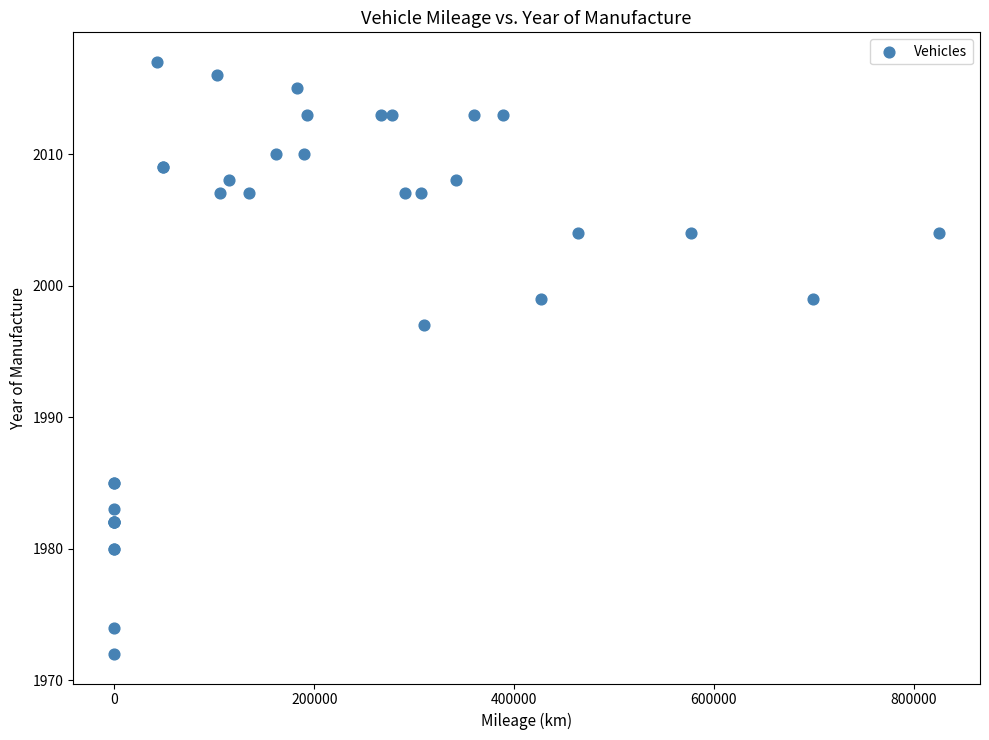

What Y value in the scatter plot is closest to 1994?

1997